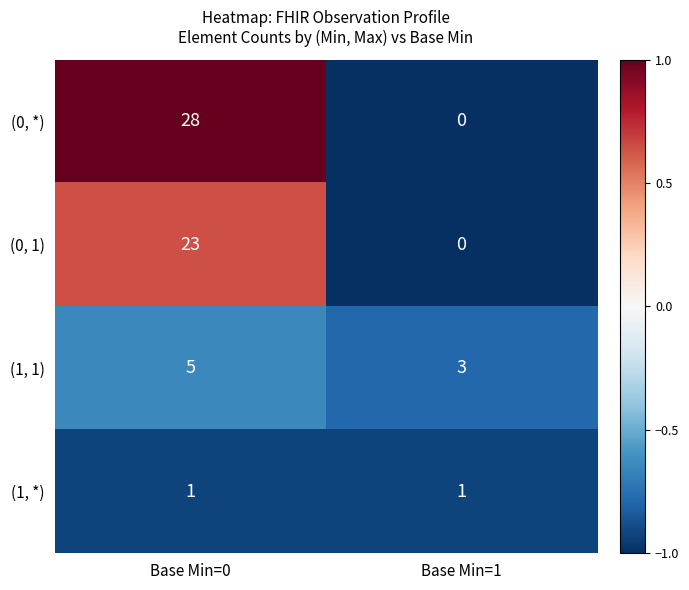

Rank the series by their average value, from highest to lowest.

(0, *), (0, 1), (1, 1), (1, *)